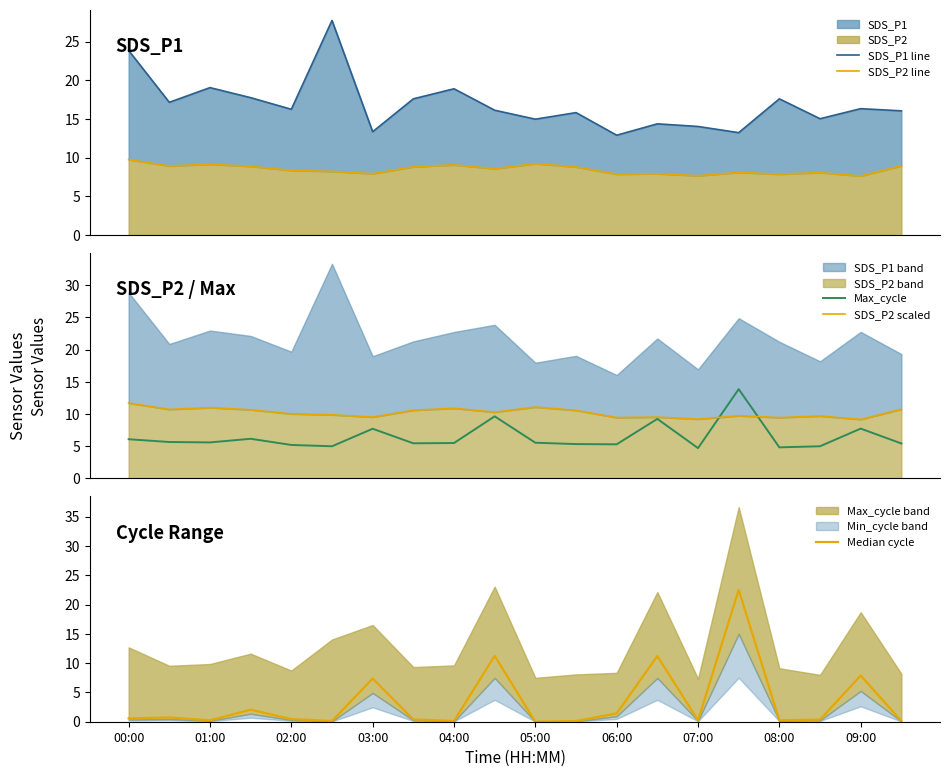

What is the maximum value for Max_cycle?

13.9